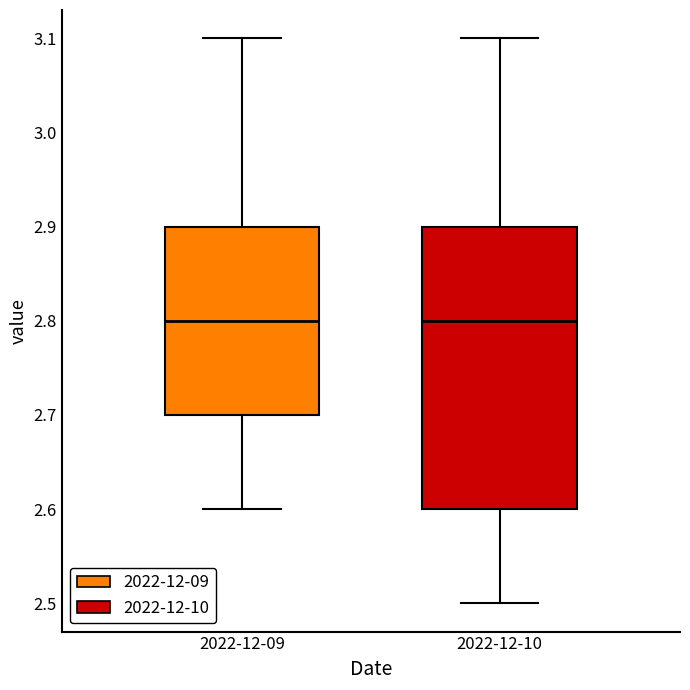

Which box is the tallest, from its lower edge to its upper edge?

2022-12-10